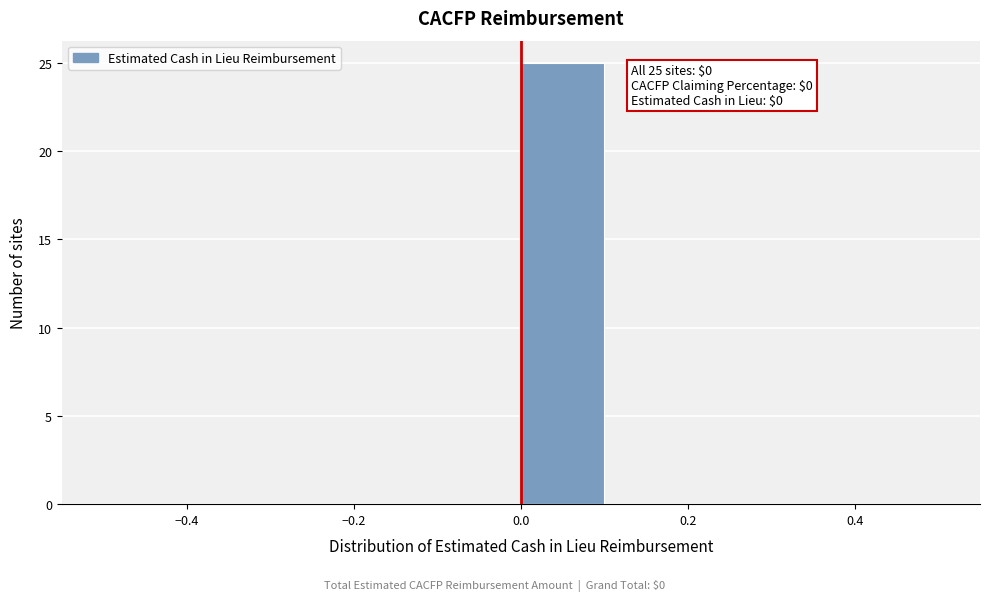

Which range on the x-axis has the tallest bar?

0.0 to 0.1